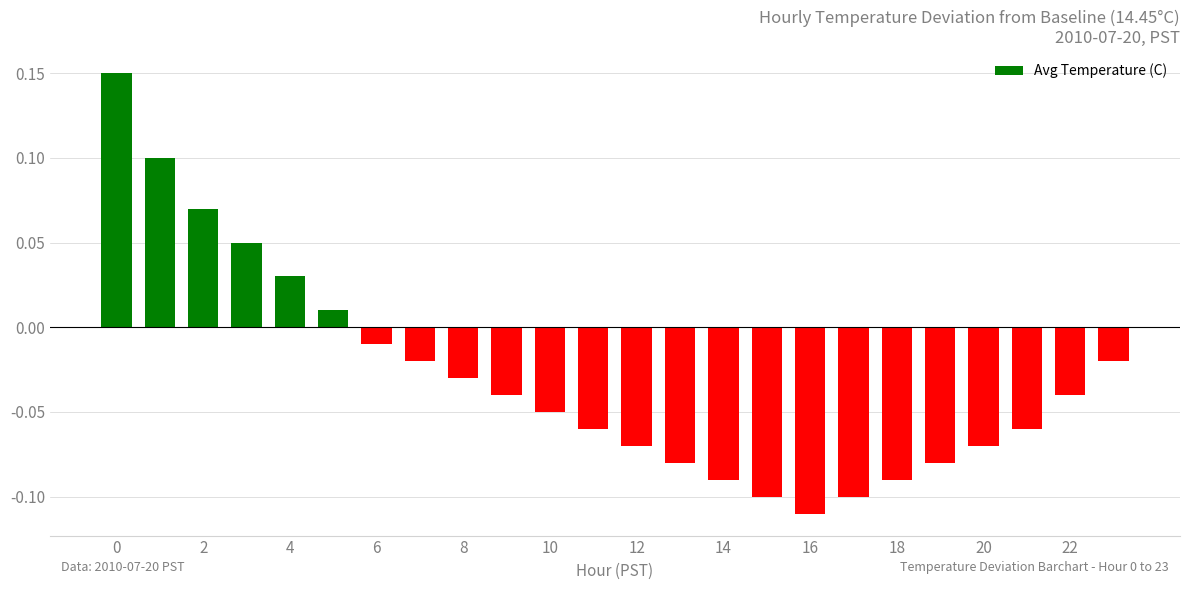

What is the difference between the maximum and minimum values?

0.3